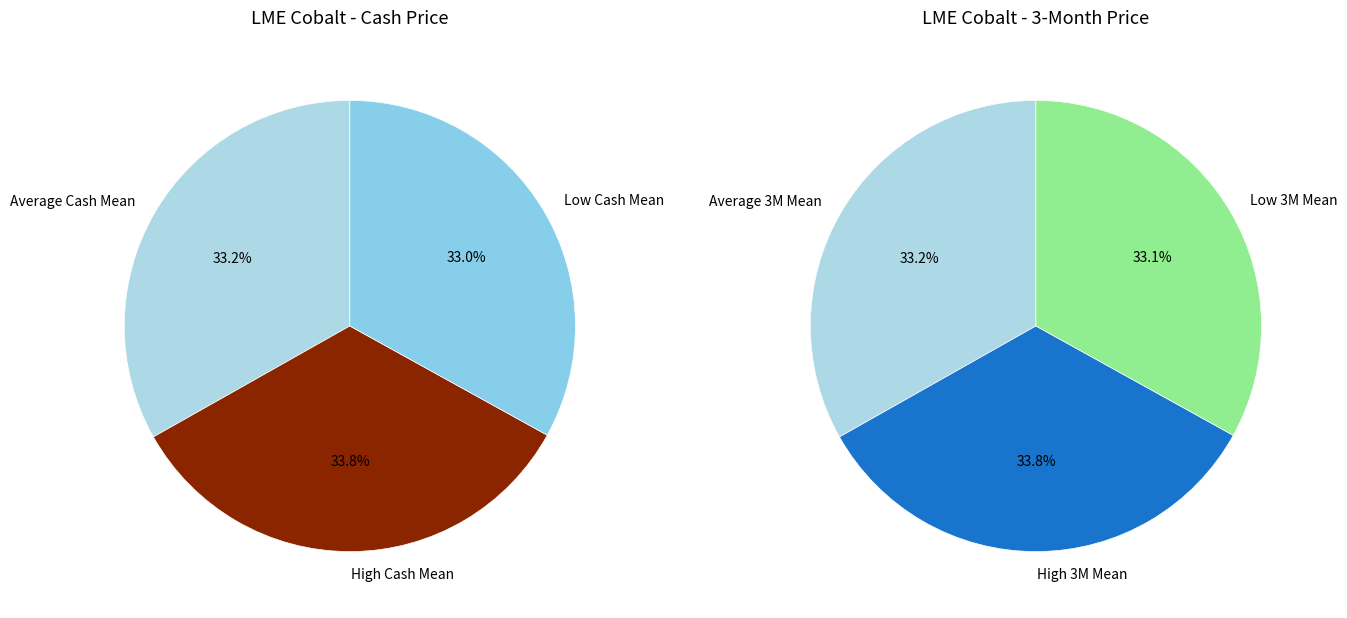

Is it true that 2022-01-26 is 15% of the pie?

False